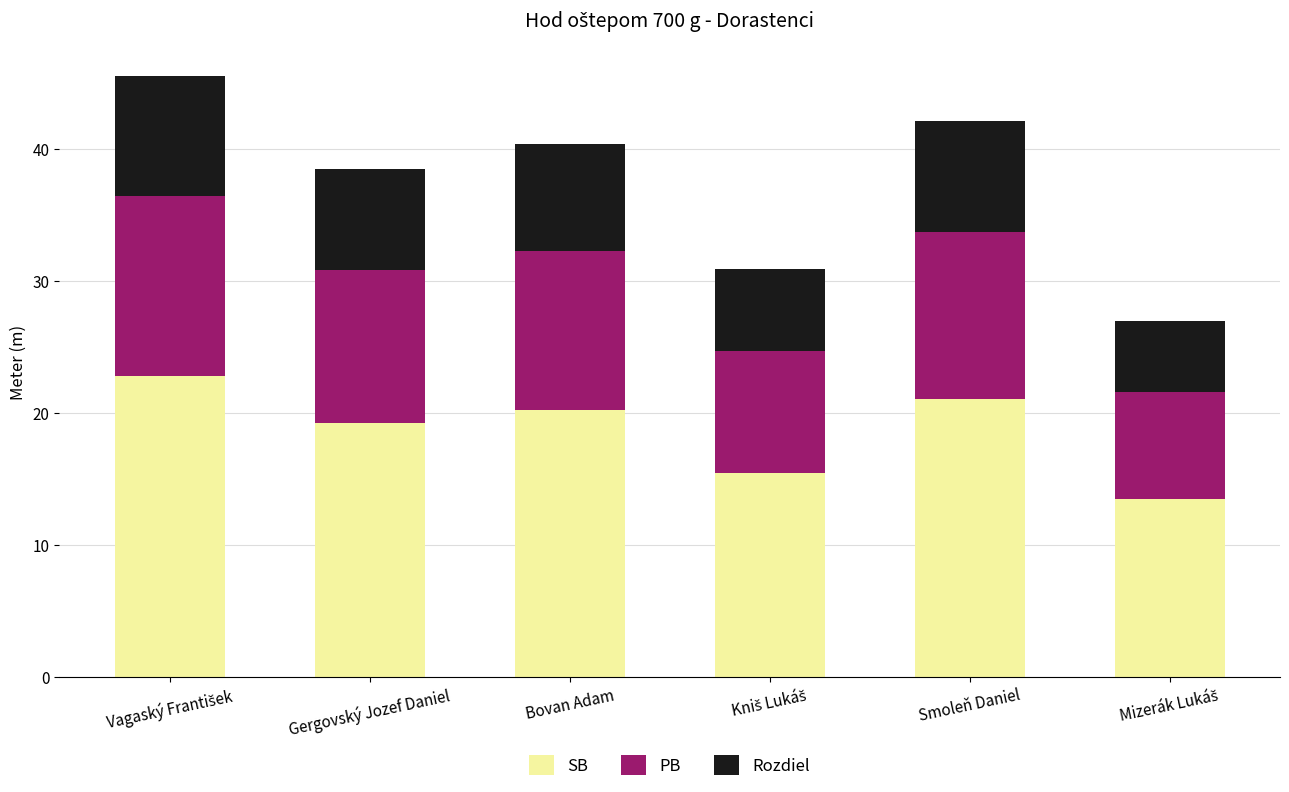

What is the difference between the maximum and minimum values in the SB series?

9.3